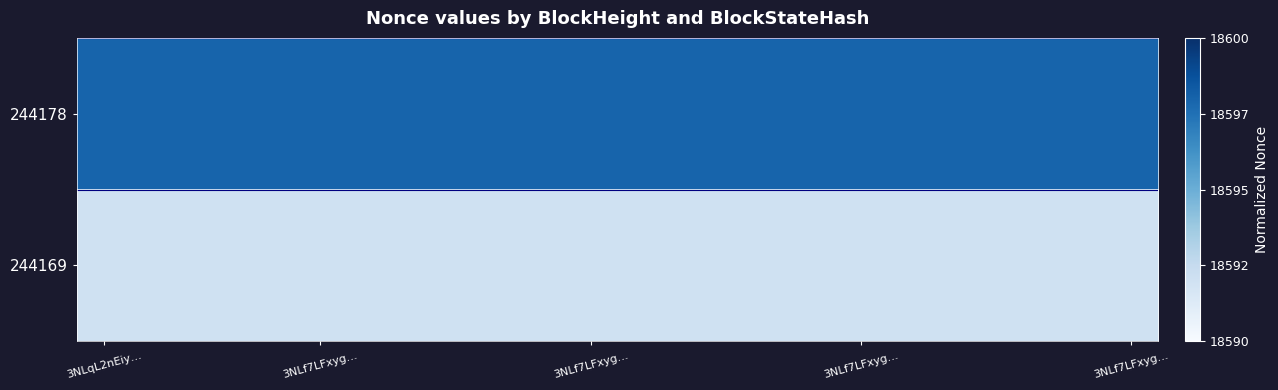

Reading right to left, extract all data points from this chart.

244178: 0.8	0.8	0.8	0.8	0.8	0.8	0.8	0.8	0.8	0.8	0.8	0.8	0.8	0.8	0.8	0.8	0.8	0.8	0.8	0.8
244169: 0.2	0.2	0.2	0.2	0.2	0.2	0.2	0.2	0.2	0.2	0.2	0.2	0.2	0.2	0.2	0.2	0.2	0.2	0.2	0.2